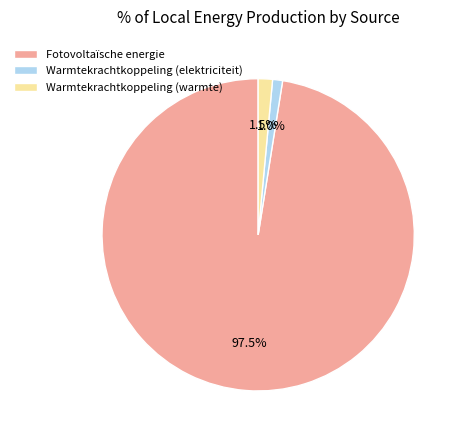

Which slice is the largest?

Fotovoltaïsche energie